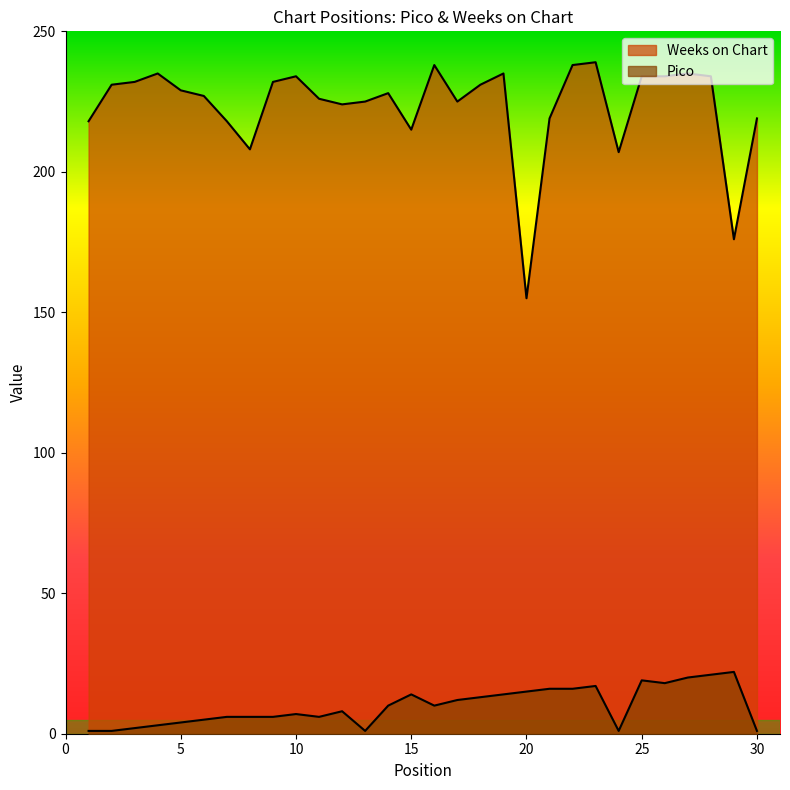

Which series changed the most between 26 and 28?

Pico